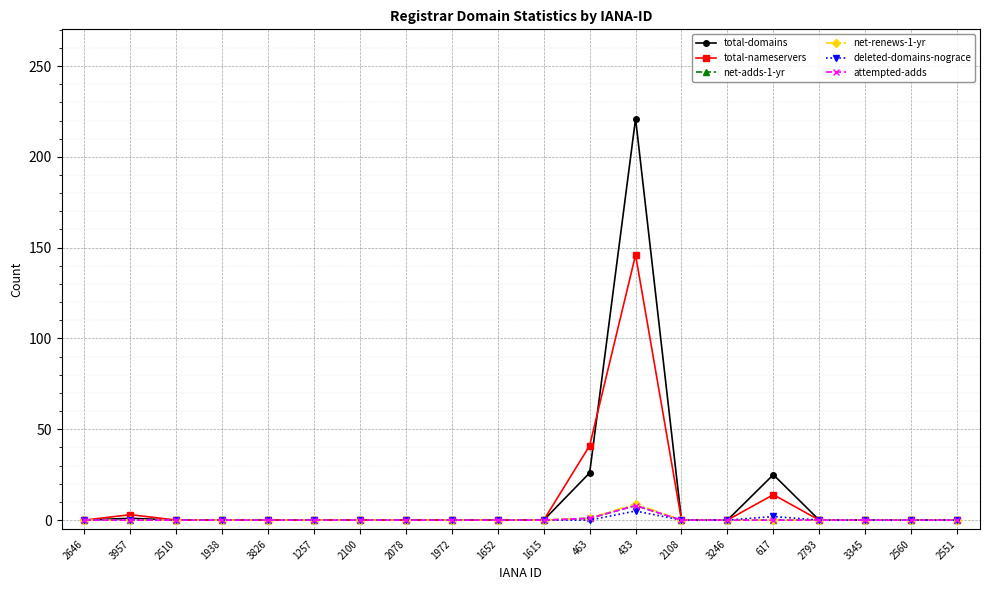

Reading left to right, list all the values displayed in this chart.

total-domains: 0	1	0	0	0	0	0	0	0	0	0	26	221	0	0	25	0	0	0	0
total-nameservers: 0	3	0	0	0	0	0	0	0	0	0	41	146	0	0	14	0	0	0	0
net-adds-1-yr: 0	0	0	0	0	0	0	0	0	0	0	1	8	0	0	0	0	0	0	0
net-renews-1-yr: 0	0	0	0	0	0	0	0	0	0	0	1	9	0	0	0	0	0	0	0
deleted-domains-nograce: 0	0	0	0	0	0	0	0	0	0	0	0	5	0	0	2	0	0	0	0
attempted-adds: 0	0	0	0	0	0	0	0	0	0	0	1	8	0	0	0	0	0	0	0